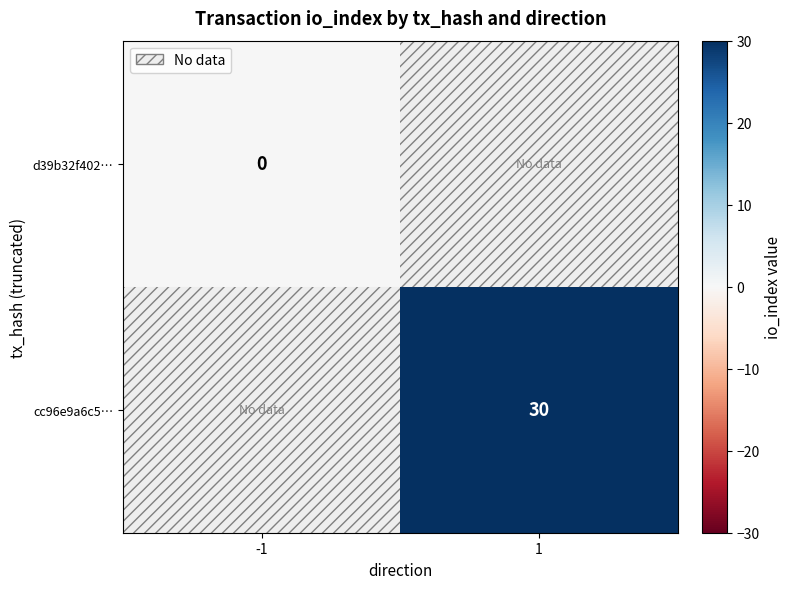

Is the value of cc96e9a6c5… at 1 greater than the value of d39b32f402… at -1?

Yes